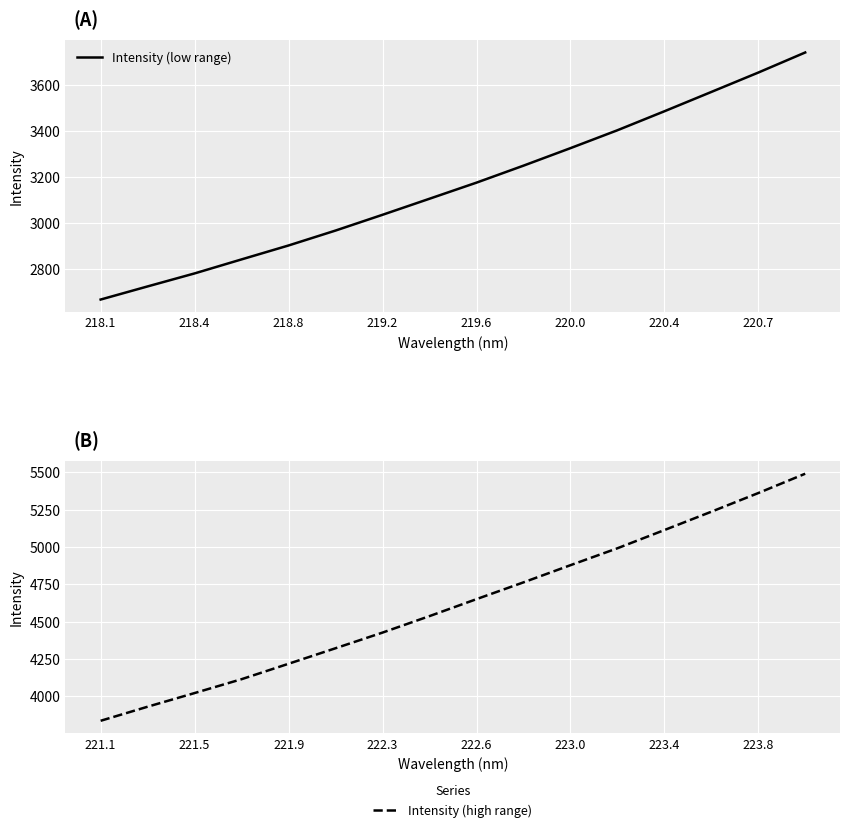

Does the chart display data point markers on the line(s)?

No